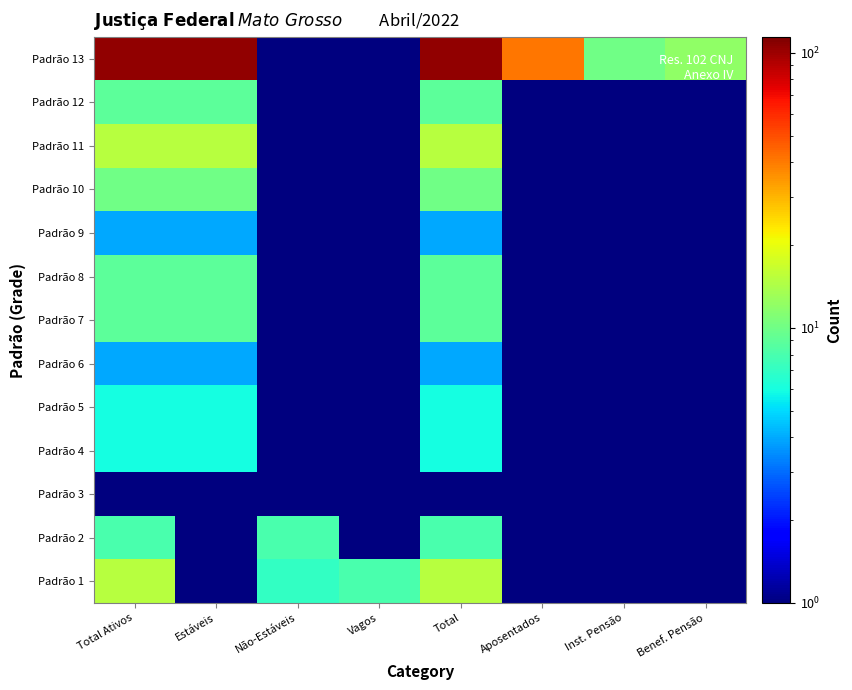

Reading left to right, list all the values displayed in this chart.

Padrão 13: Total Ativos=104.0	Estáveis=104.0	Não-Estáveis=0.5	Vagos=0.5	Total=104.0	Aposentados=41.0	Inst. Pensão=10.0	Benef. Pensão=12.0
Padrão 12: Total Ativos=9.0	Estáveis=9.0	Não-Estáveis=0.5	Vagos=0.5	Total=9.0	Aposentados=0.5	Inst. Pensão=0.5	Benef. Pensão=0.5
Padrão 11: Total Ativos=15.0	Estáveis=15.0	Não-Estáveis=0.5	Vagos=0.5	Total=15.0	Aposentados=0.5	Inst. Pensão=0.5	Benef. Pensão=0.5
Padrão 10: Total Ativos=10.0	Estáveis=10.0	Não-Estáveis=0.5	Vagos=0.5	Total=10.0	Aposentados=0.5	Inst. Pensão=0.5	Benef. Pensão=0.5
Padrão 9: Total Ativos=4.0	Estáveis=4.0	Não-Estáveis=0.5	Vagos=0.5	Total=4.0	Aposentados=0.5	Inst. Pensão=0.5	Benef. Pensão=0.5
Padrão 8: Total Ativos=9.0	Estáveis=9.0	Não-Estáveis=0.5	Vagos=0.5	Total=9.0	Aposentados=0.5	Inst. Pensão=0.5	Benef. Pensão=0.5
Padrão 7: Total Ativos=9.0	Estáveis=9.0	Não-Estáveis=0.5	Vagos=0.5	Total=9.0	Aposentados=0.5	Inst. Pensão=0.5	Benef. Pensão=0.5
Padrão 6: Total Ativos=4.0	Estáveis=4.0	Não-Estáveis=0.5	Vagos=0.5	Total=4.0	Aposentados=0.5	Inst. Pensão=0.5	Benef. Pensão=0.5
Padrão 5: Total Ativos=6.0	Estáveis=6.0	Não-Estáveis=0.5	Vagos=0.5	Total=6.0	Aposentados=0.5	Inst. Pensão=0.5	Benef. Pensão=0.5
Padrão 4: Total Ativos=6.0	Estáveis=6.0	Não-Estáveis=0.5	Vagos=0.5	Total=6.0	Aposentados=0.5	Inst. Pensão=0.5	Benef. Pensão=0.5
Padrão 3: Total Ativos=1.0	Estáveis=0.5	Não-Estáveis=1.0	Vagos=0.5	Total=1.0	Aposentados=0.5	Inst. Pensão=0.5	Benef. Pensão=0.5
Padrão 2: Total Ativos=8.0	Estáveis=0.5	Não-Estáveis=8.0	Vagos=0.5	Total=8.0	Aposentados=0.5	Inst. Pensão=0.5	Benef. Pensão=0.5
Padrão 1: Total Ativos=15.0	Estáveis=0.5	Não-Estáveis=7.0	Vagos=8.0	Total=15.0	Aposentados=0.5	Inst. Pensão=0.5	Benef. Pensão=0.5